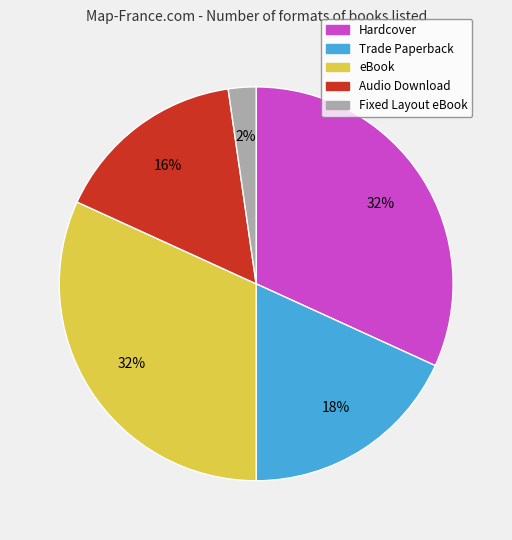

To the nearest percent, what is the difference between the largest and smallest slice percentages?

30%